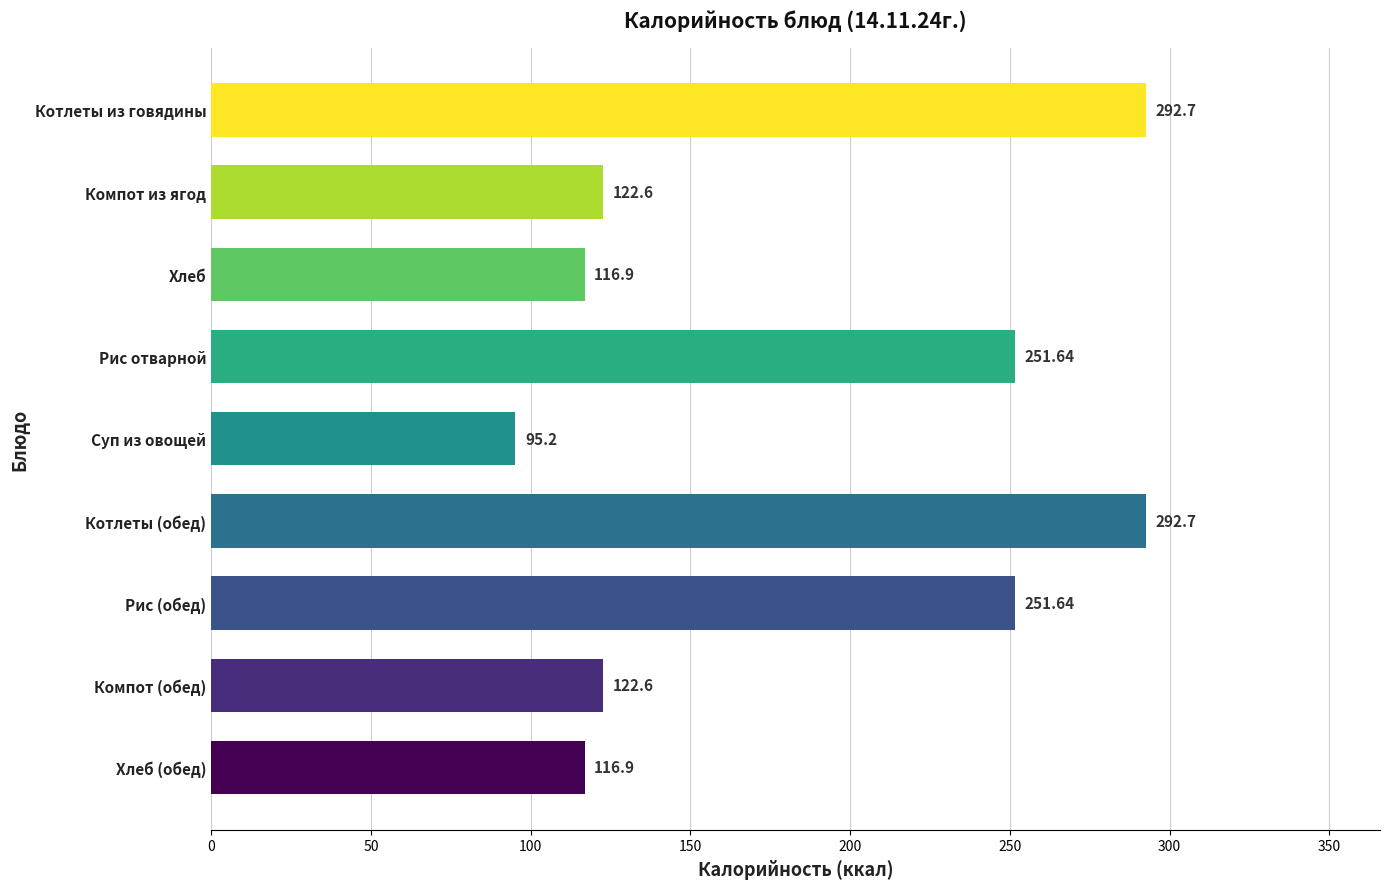

What is the sum of the values at Котлеты (обед) and Хлеб (обед)?

409.6